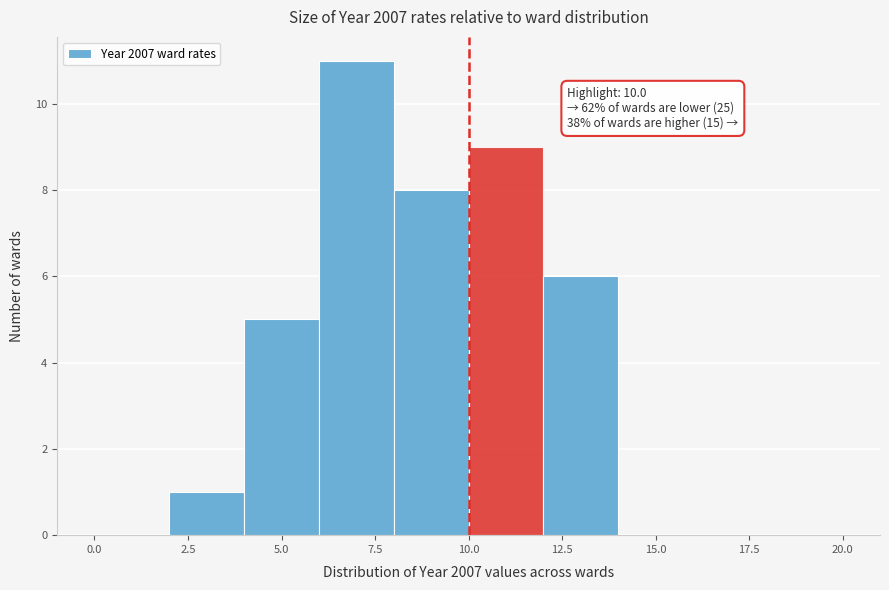

Which range on the x-axis has the tallest bar?

6 to 8